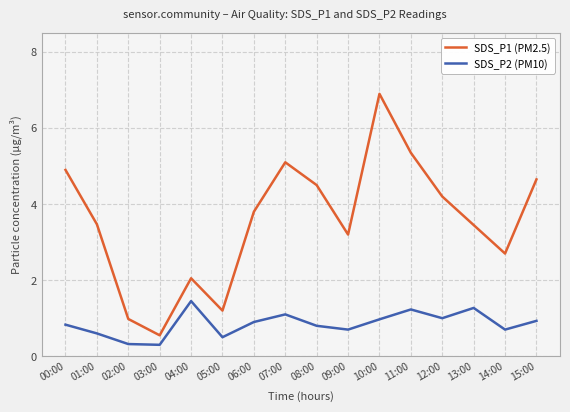

Where is the first local minimum for SDS_P1 (PM2.5)?

03:00